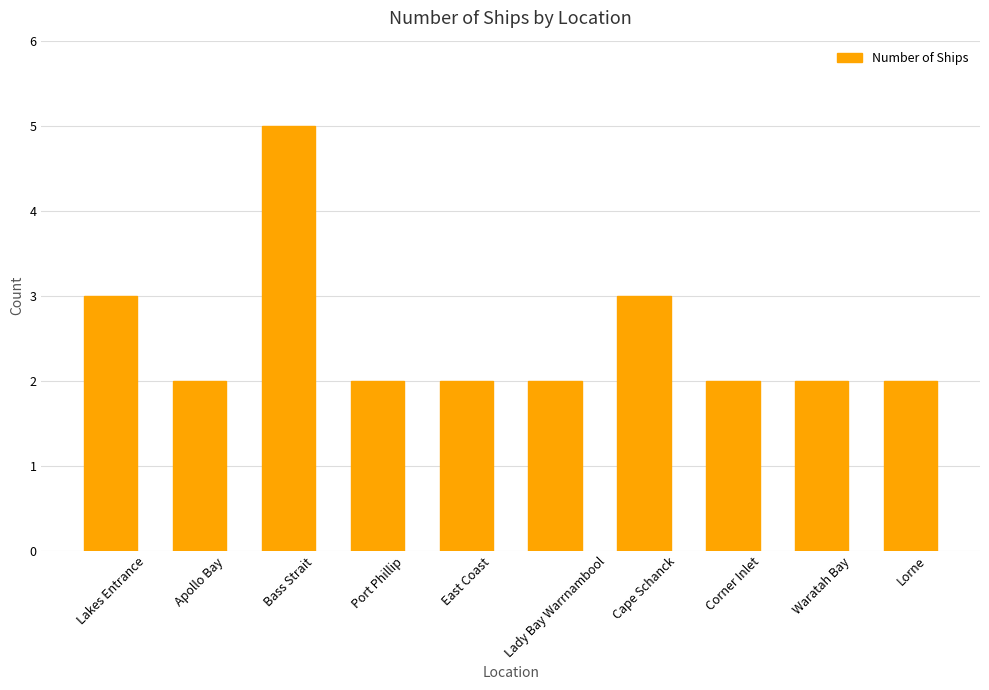

The chart shows a value of 2 at Port Phillip. True or false?

True